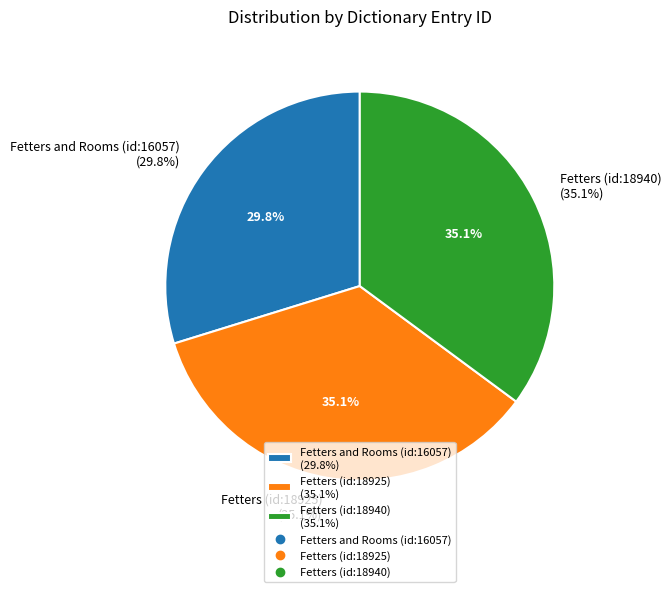

Is there any slice that represents more than half of the pie?

No